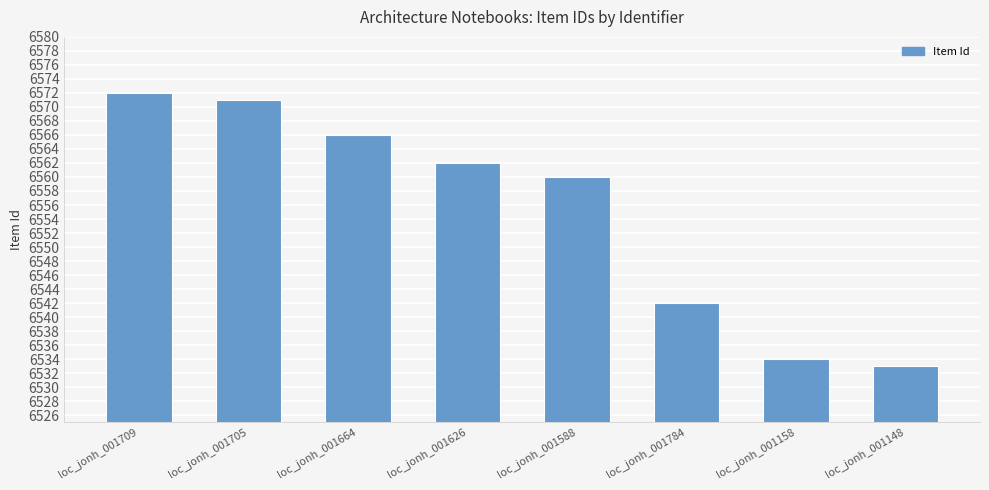

List the labels in order of value, largest first.

loc_jonh_001709, loc_jonh_001705, loc_jonh_001664, loc_jonh_001626, loc_jonh_001588, loc_jonh_001784, loc_jonh_001158, loc_jonh_001148